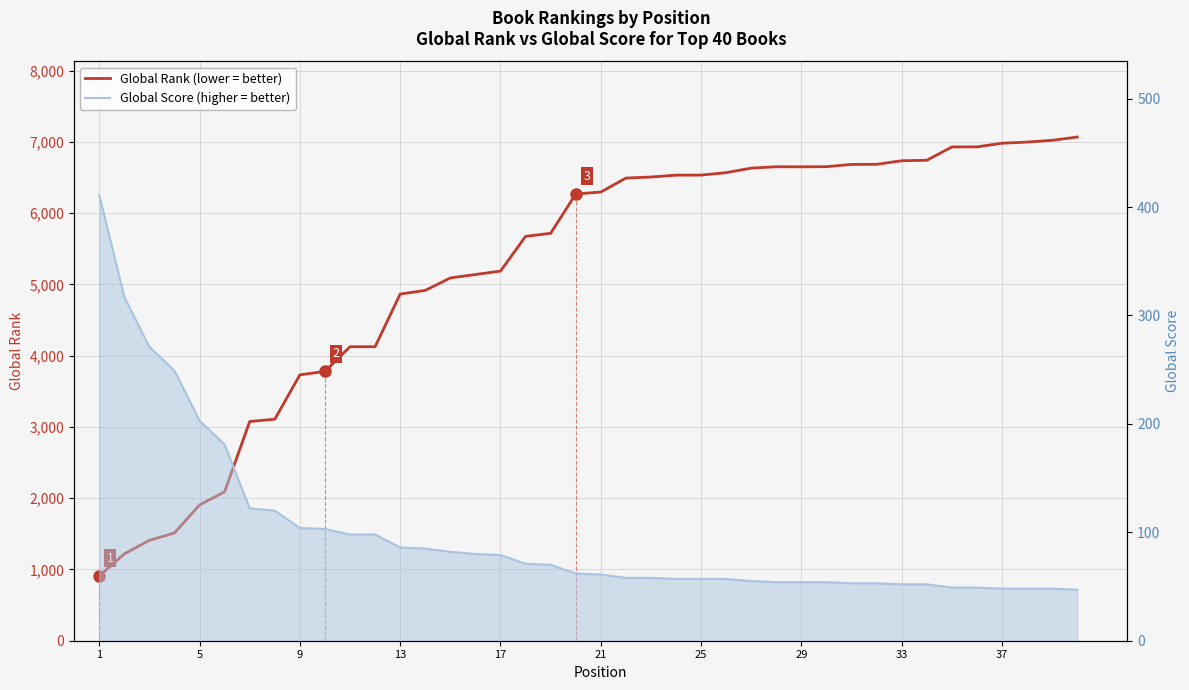

Where does the Global Score series first go above 62?

1